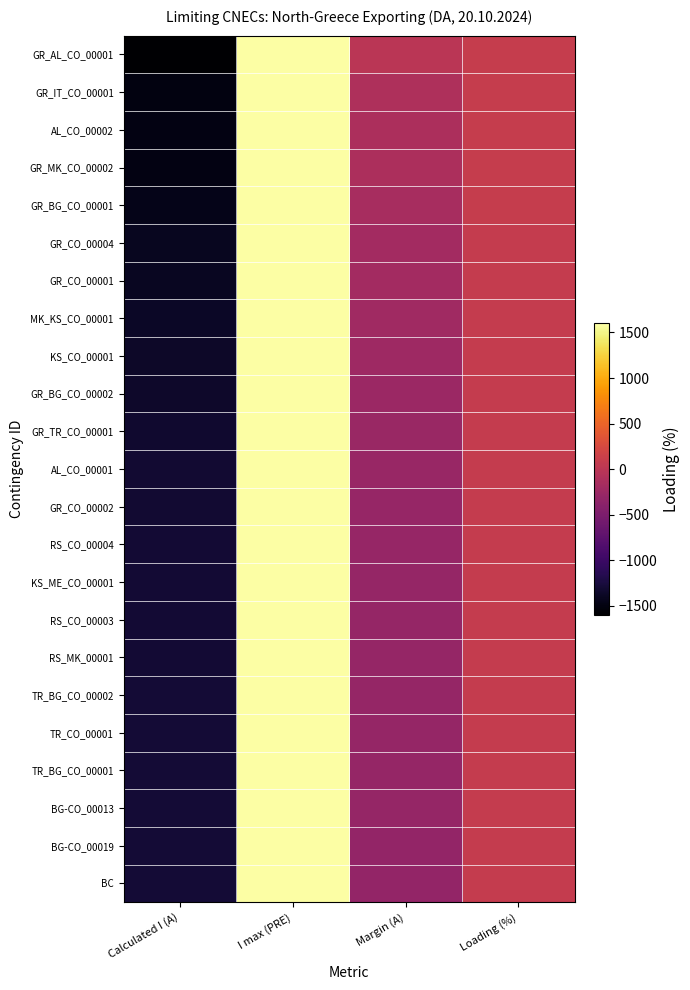

Reading right to left, list all the values displayed in this chart.

GR_AL_CO_00001: Loading (%)=100	Margin (A)=-5	I max (PRE)=1600	Calculated I (A)=-1595
GR_IT_CO_00001: Loading (%)=94	Margin (A)=-101	I max (PRE)=1600	Calculated I (A)=-1499
AL_CO_00002: Loading (%)=93	Margin (A)=-112	I max (PRE)=1600	Calculated I (A)=-1488
GR_MK_CO_00002: Loading (%)=93	Margin (A)=-116	I max (PRE)=1600	Calculated I (A)=-1484
GR_BG_CO_00001: Loading (%)=90	Margin (A)=-153	I max (PRE)=1600	Calculated I (A)=-1447
GR_CO_00004: Loading (%)=88	Margin (A)=-192	I max (PRE)=1600	Calculated I (A)=-1408
GR_CO_00001: Loading (%)=88	Margin (A)=-193	I max (PRE)=1600	Calculated I (A)=-1407
MK_KS_CO_00001: Loading (%)=86	Margin (A)=-218	I max (PRE)=1600	Calculated I (A)=-1382
KS_CO_00001: Loading (%)=86	Margin (A)=-231	I max (PRE)=1600	Calculated I (A)=-1369
GR_BG_CO_00002: Loading (%)=84	Margin (A)=-249	I max (PRE)=1600	Calculated I (A)=-1351
GR_TR_CO_00001: Loading (%)=83	Margin (A)=-271	I max (PRE)=1600	Calculated I (A)=-1329
AL_CO_00001: Loading (%)=82	Margin (A)=-281	I max (PRE)=1600	Calculated I (A)=-1319
GR_CO_00002: Loading (%)=82	Margin (A)=-288	I max (PRE)=1600	Calculated I (A)=-1312
RS_CO_00004: Loading (%)=82	Margin (A)=-296	I max (PRE)=1600	Calculated I (A)=-1304
KS_ME_CO_00001: Loading (%)=81	Margin (A)=-298	I max (PRE)=1600	Calculated I (A)=-1302
RS_CO_00003: Loading (%)=81	Margin (A)=-301	I max (PRE)=1600	Calculated I (A)=-1299
RS_MK_00001: Loading (%)=81	Margin (A)=-304	I max (PRE)=1600	Calculated I (A)=-1296
TR_BG_CO_00002: Loading (%)=81	Margin (A)=-307	I max (PRE)=1600	Calculated I (A)=-1293
TR_CO_00001: Loading (%)=81	Margin (A)=-308	I max (PRE)=1600	Calculated I (A)=-1292
TR_BG_CO_00001: Loading (%)=81	Margin (A)=-309	I max (PRE)=1600	Calculated I (A)=-1291
BG-CO_00013: Loading (%)=81	Margin (A)=-309	I max (PRE)=1600	Calculated I (A)=-1291
BG-CO_00019: Loading (%)=81	Margin (A)=-311	I max (PRE)=1600	Calculated I (A)=-1289
BC: Loading (%)=80	Margin (A)=-313	I max (PRE)=1600	Calculated I (A)=-1287